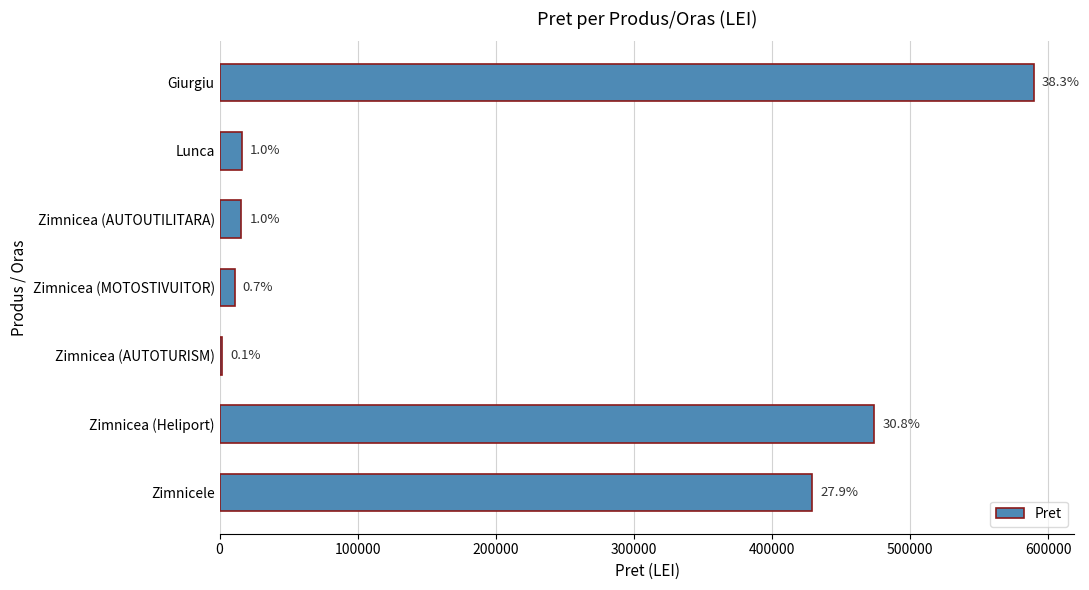

Does the chart contain any negative values?

No